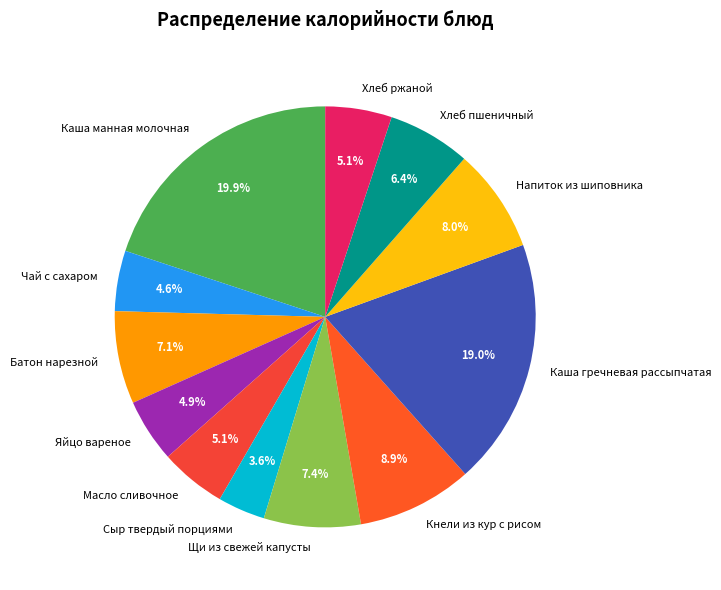

How many slices are in this pie chart?

12